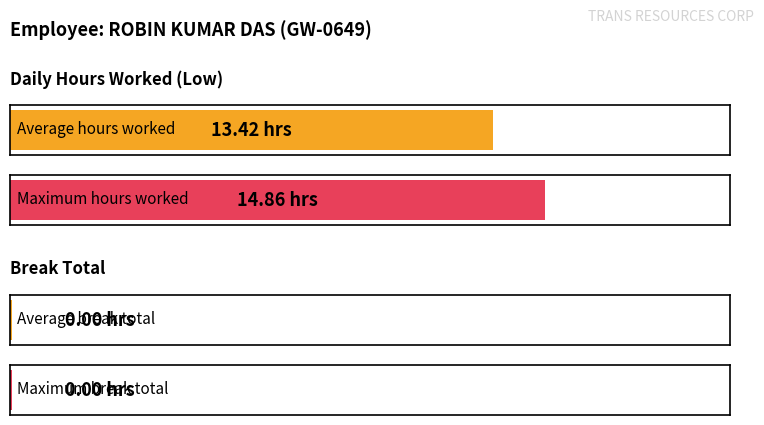

Rank the series by their average value, from highest to lowest.

Low (hours worked), Break Total